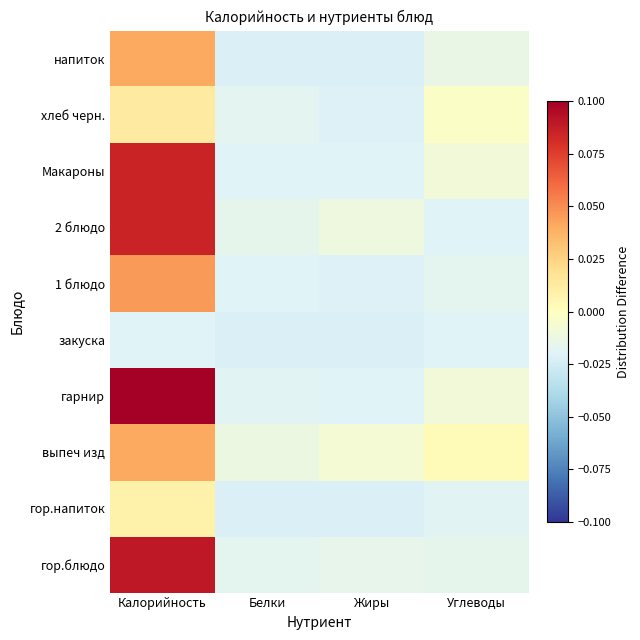

What is the greatest value displayed?

0.1